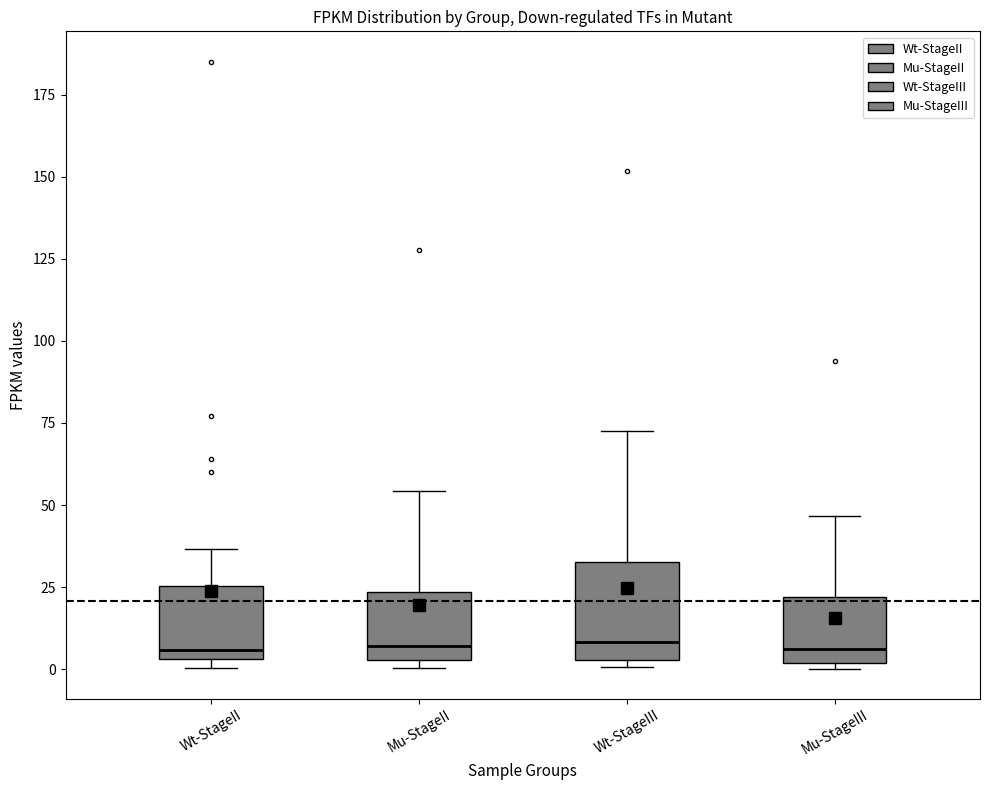

Reading left to right, transcribe this box plot: for each box, give where its median line is, the range the box spans, and where its two whiskers end, as read against the y-axis. The values are not printed on the chart, so give them approximately, as read against the axis.

Wt-StageII: median 5 (just above the box's lower edge), box 5 to 25, whiskers 0 to 35
Mu-StageII: median 5 (just above the box's lower edge), box 5 to 25, whiskers 0 to 55
Wt-StageIII: median 10, box 5 to 35, whiskers 0 to 75
Mu-StageIII: median 5, box 0 to 20, whiskers 0 (just below the box's lower edge) to 45